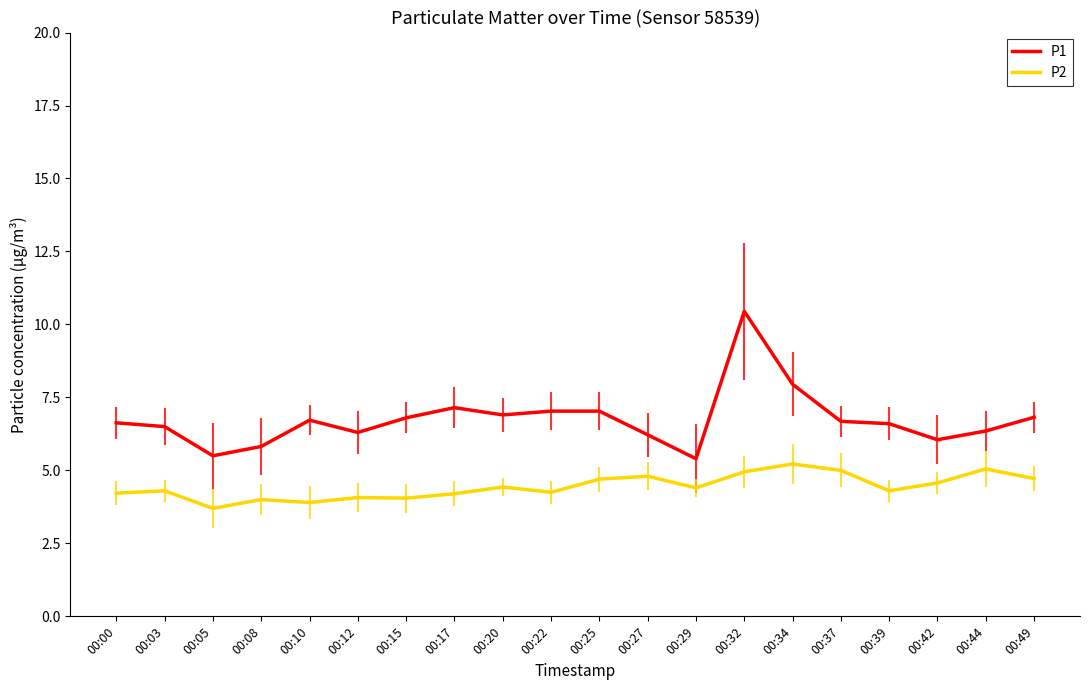

True or false: P1 has a value of 2.3 at 00:20.

False